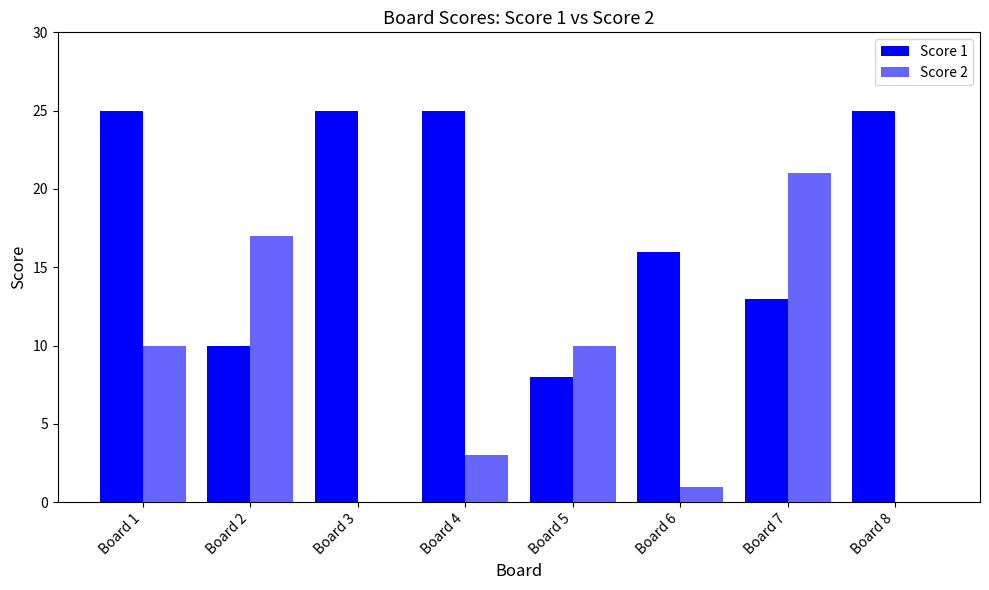

How many data points does each series have?

8